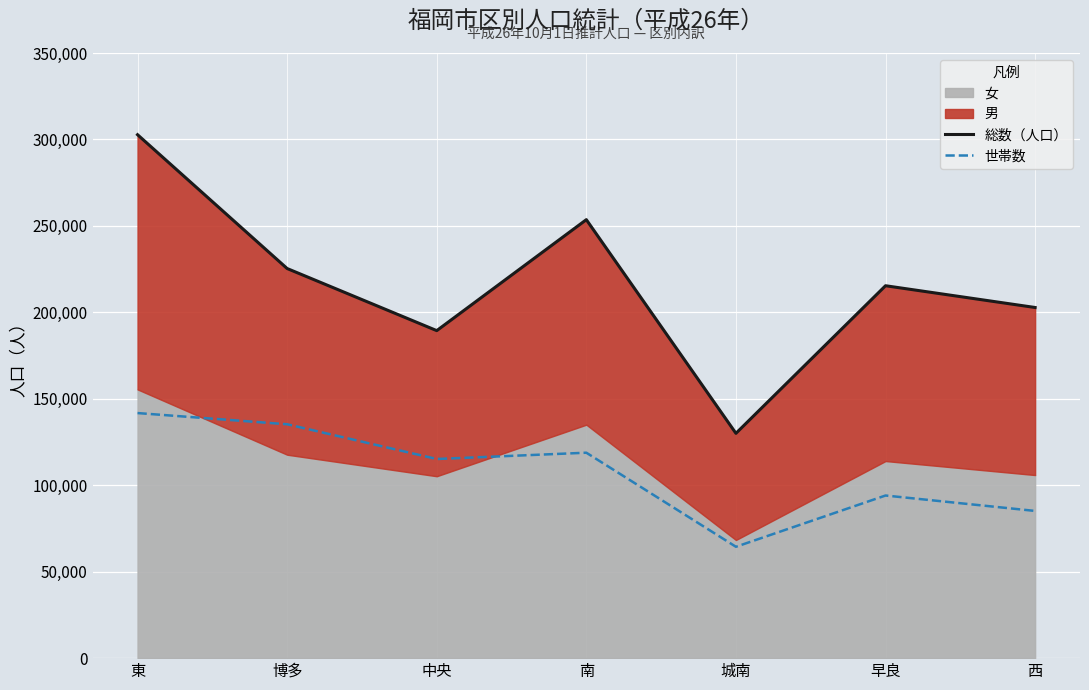

Which category has the lowest value across all series?

城南